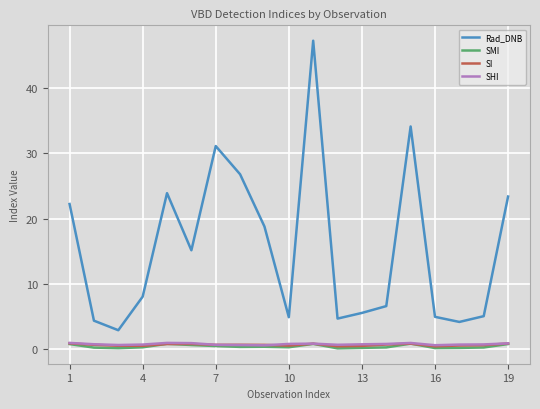

What is the greatest value displayed?

47.2